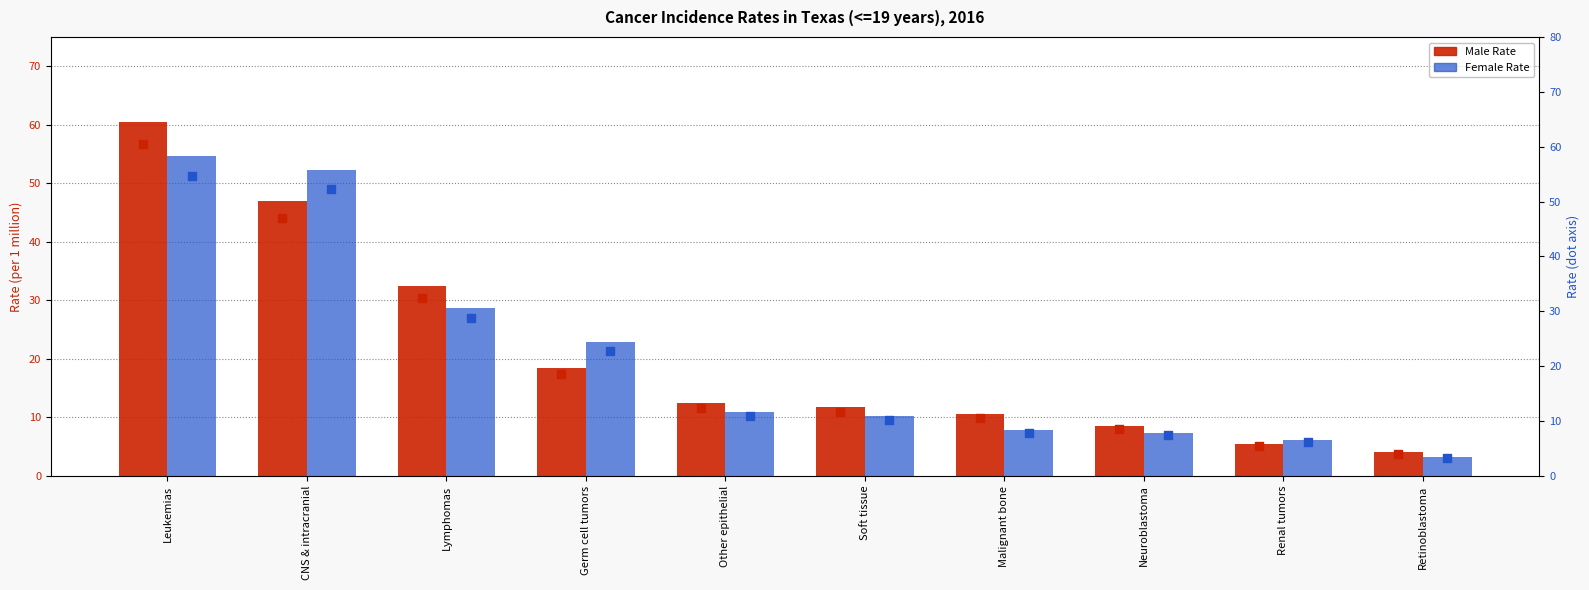

At how many categories does at least one series exceed 17?

4